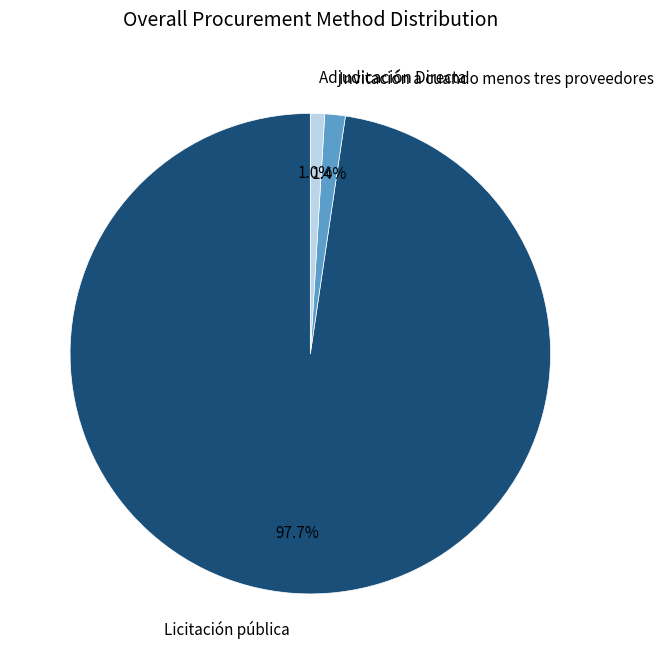

Which slice is the largest?

Licitación pública